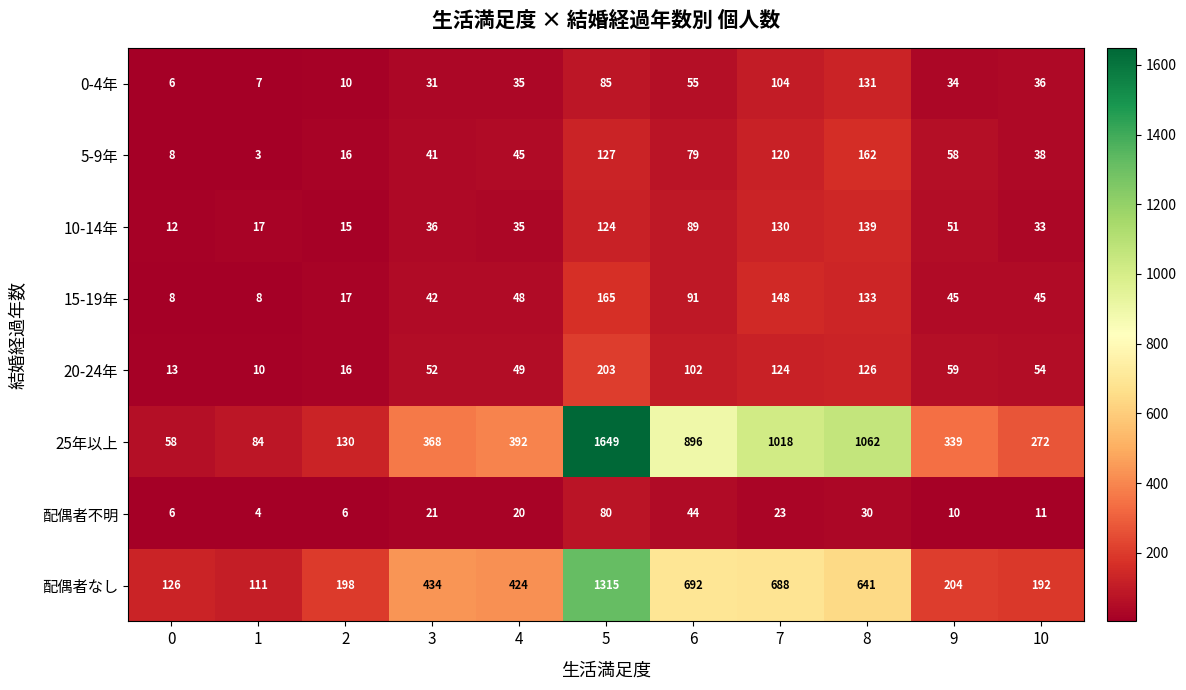

Is it true that 配偶者なし equals 1315 at 5?

True